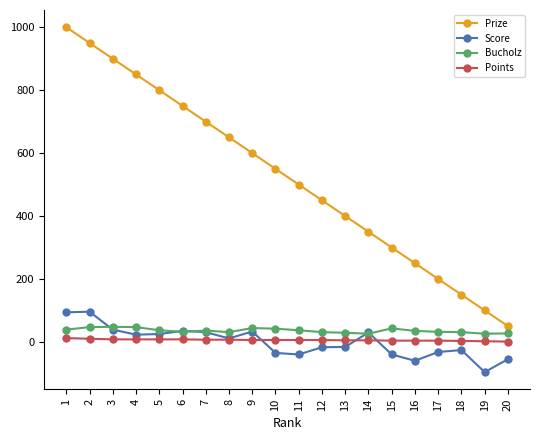

What is the sum of all Points values?

120